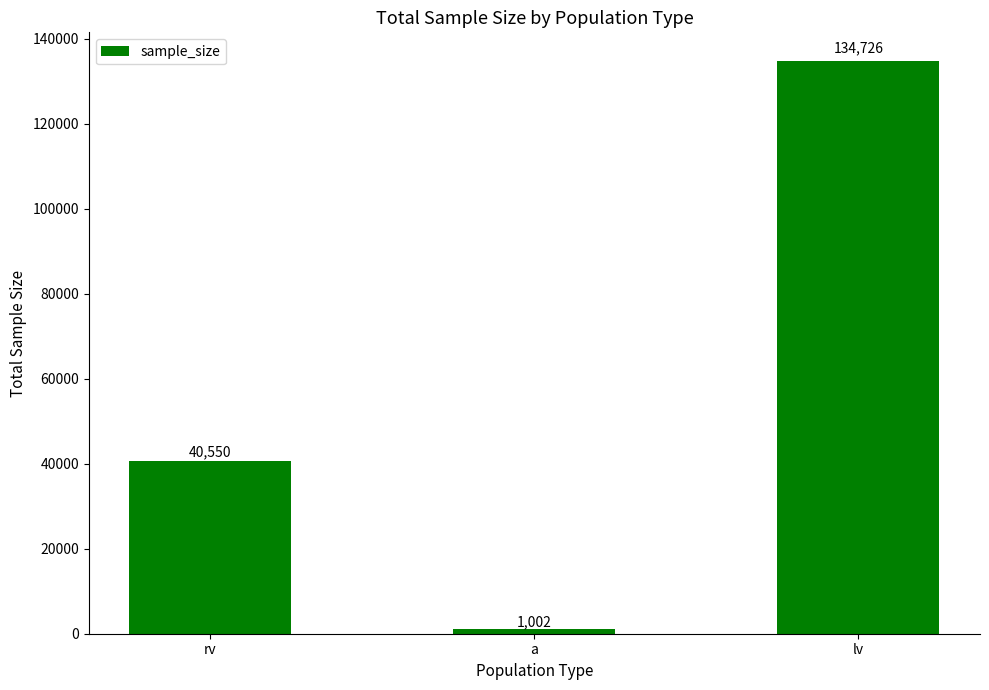

Rank the categories by value from lowest to highest.

a, rv, lv